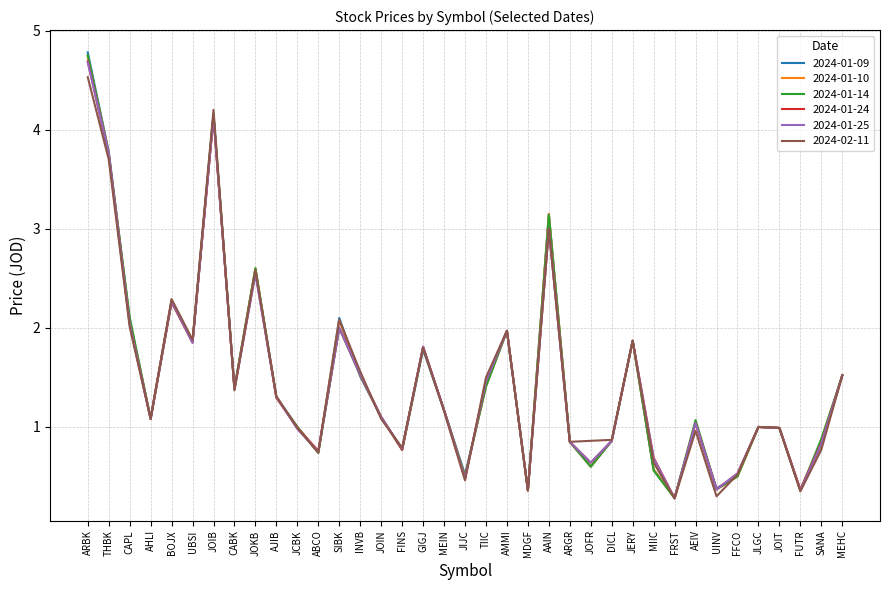

At which category is the sum across all series the highest?

ARBK